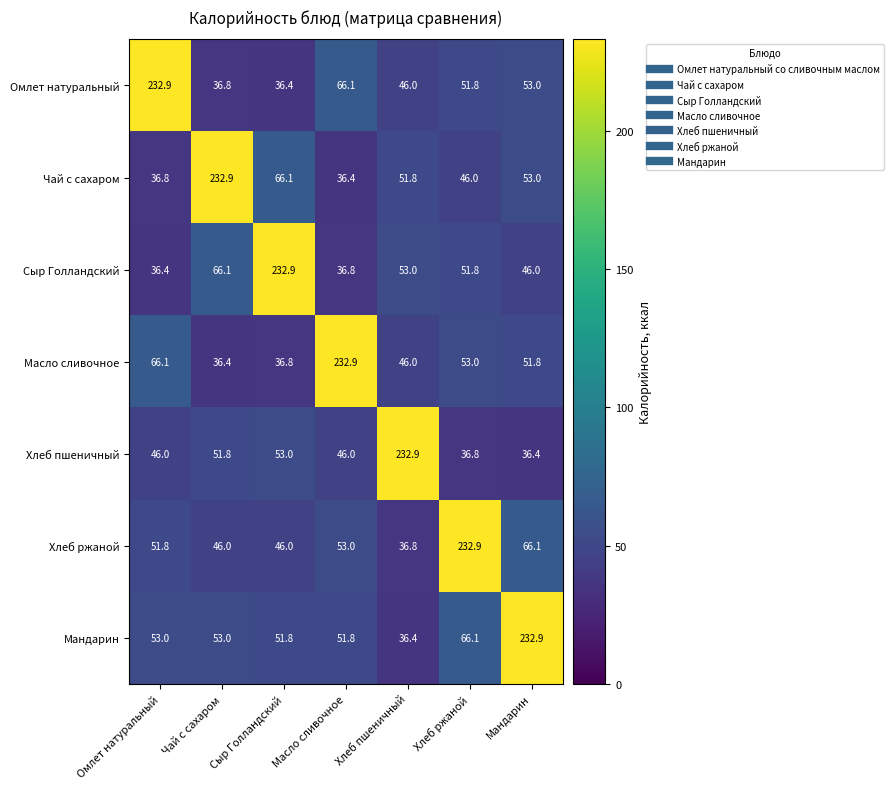

At which label is Омлет натуральный closest to 134?

Масло сливочное